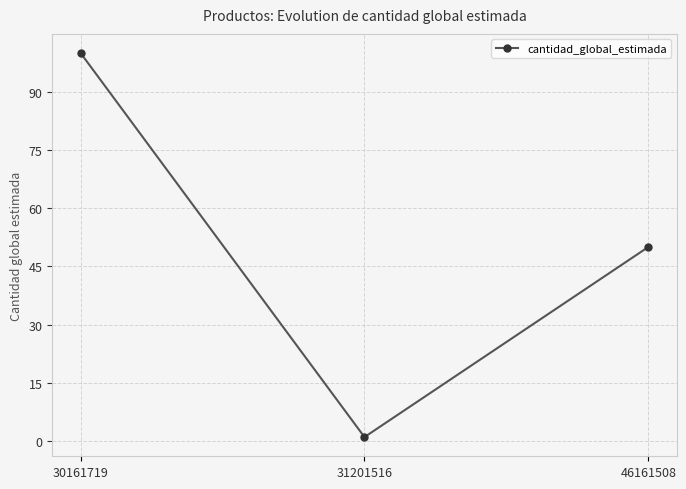

What is the sum of the values at 31201516 and 30161719?

101